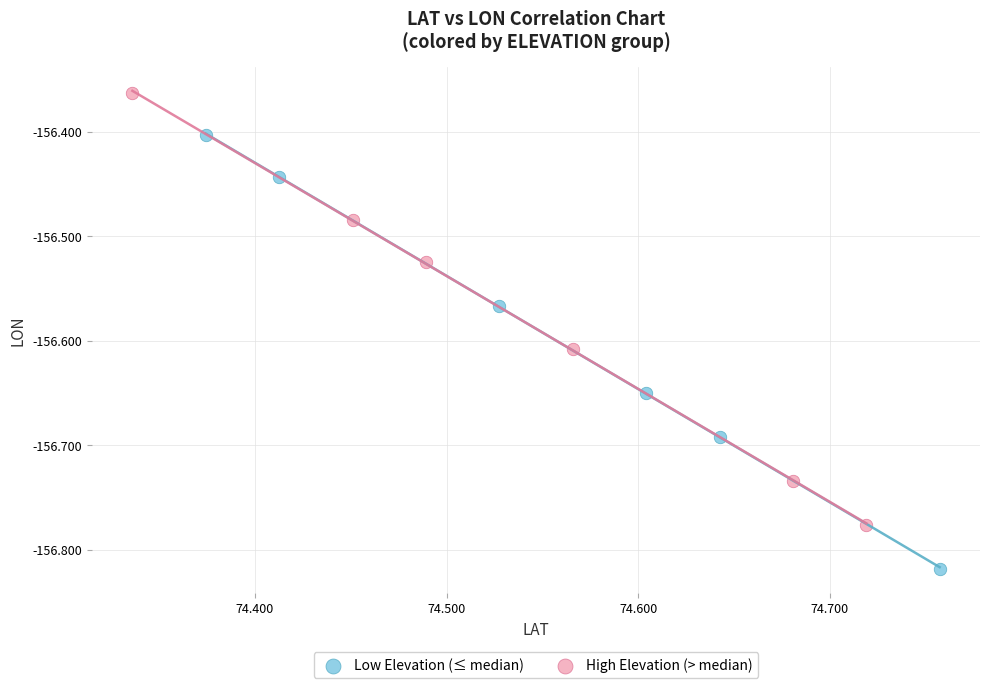

Which series has the largest Y range (max minus min)?

Low Elevation (≤ median)